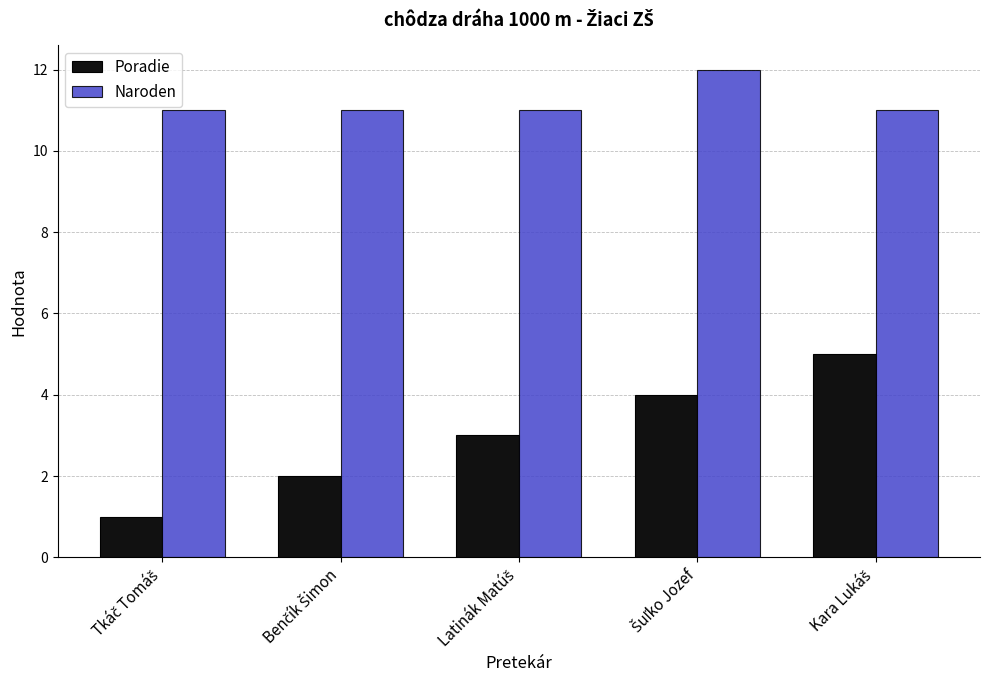

What is the minimum value for Poradie?

1